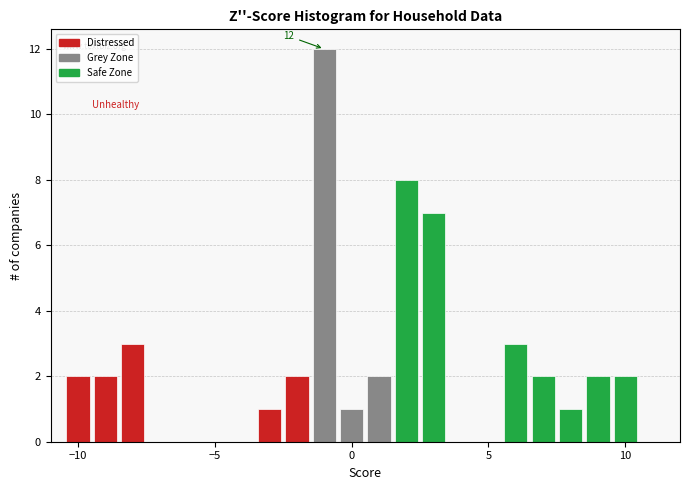

Around what value on the x-axis is the tallest bar? Give the approximate position of its centre, as read against the axis.

-1.0